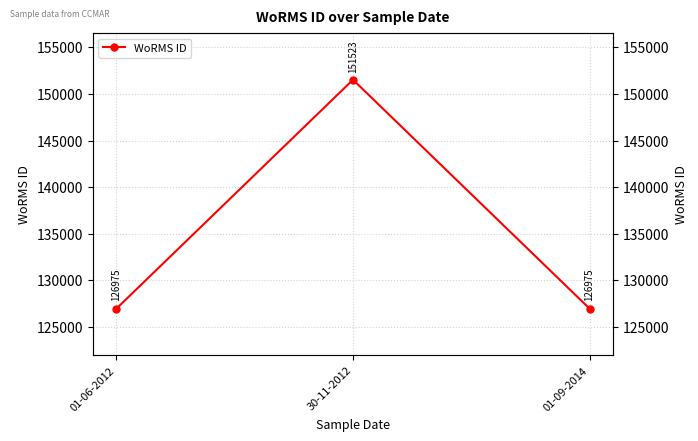

At which label is the value closest to 139249?

01-06-2012